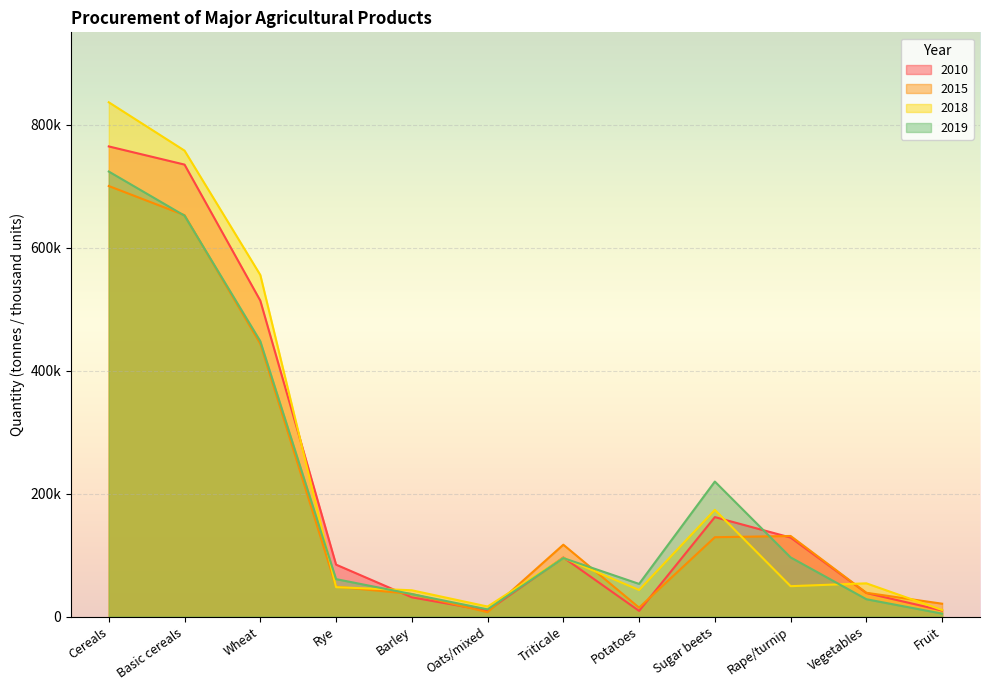

The value of 2010 at Rape/turnip is 128425. True or false?

True